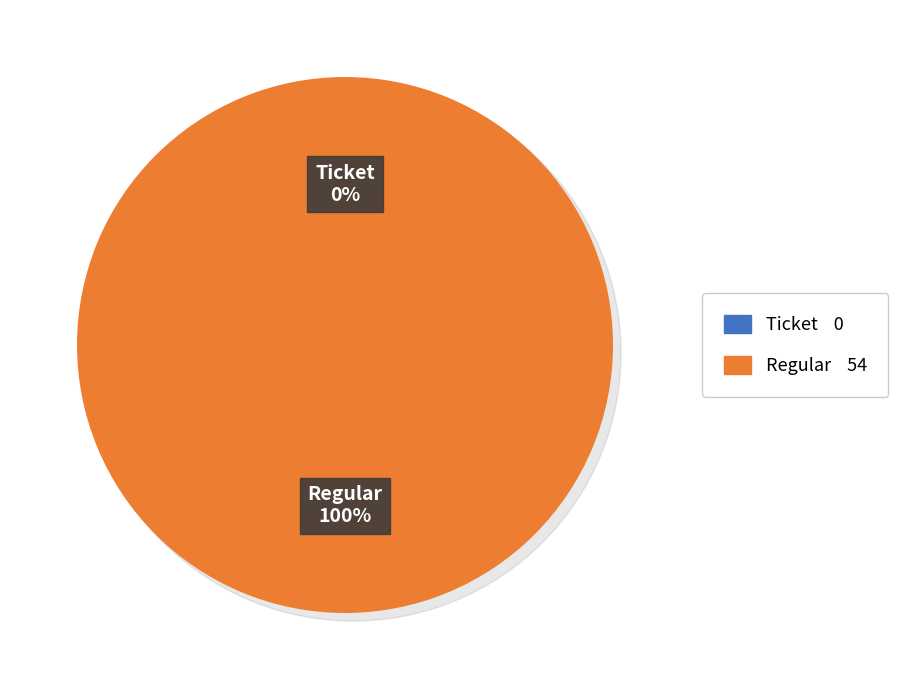

To the nearest percent, what is the combined percentage of Regular and Ticket?

100%